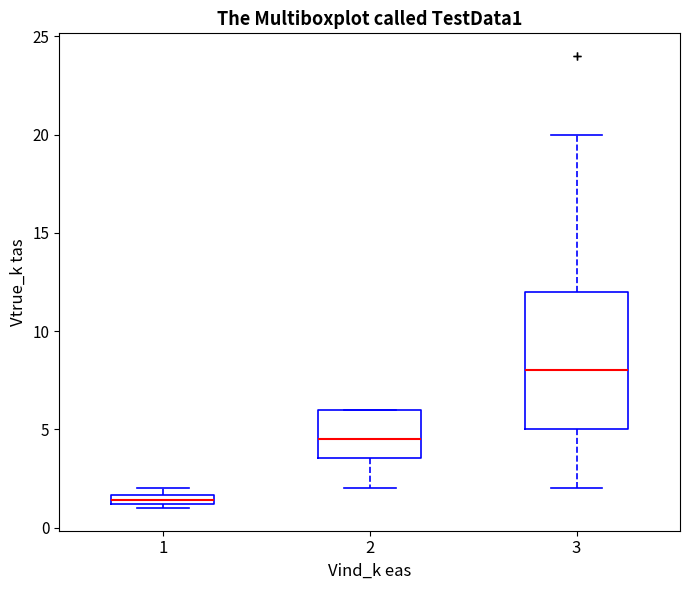

Where is the upper edge of the box at x = 1 on the y-axis? The values are not printed on the chart, so give them approximately, as read against the axis.

1.5